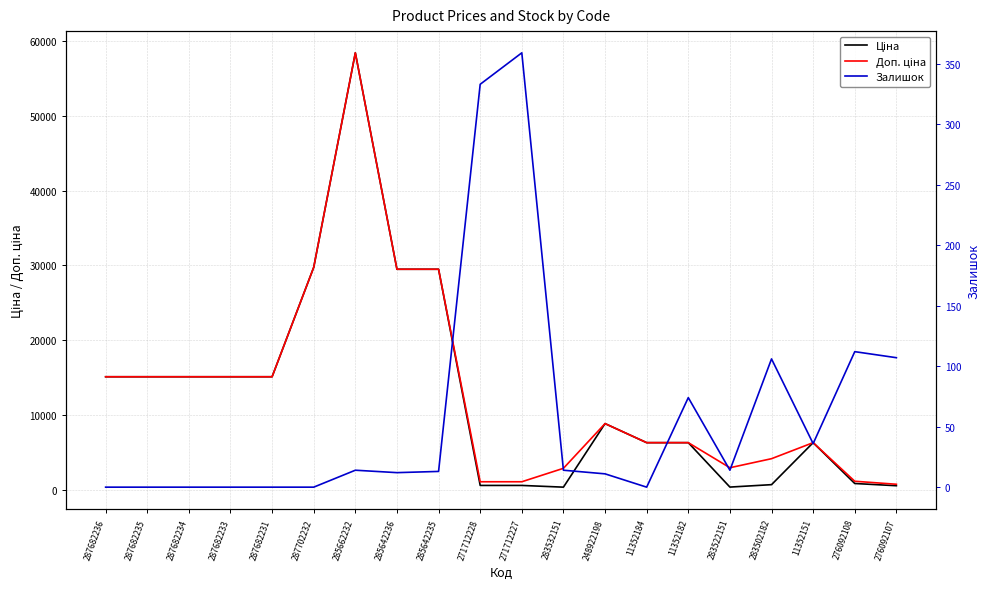

Which series has the largest range (max minus min)?

Ціна